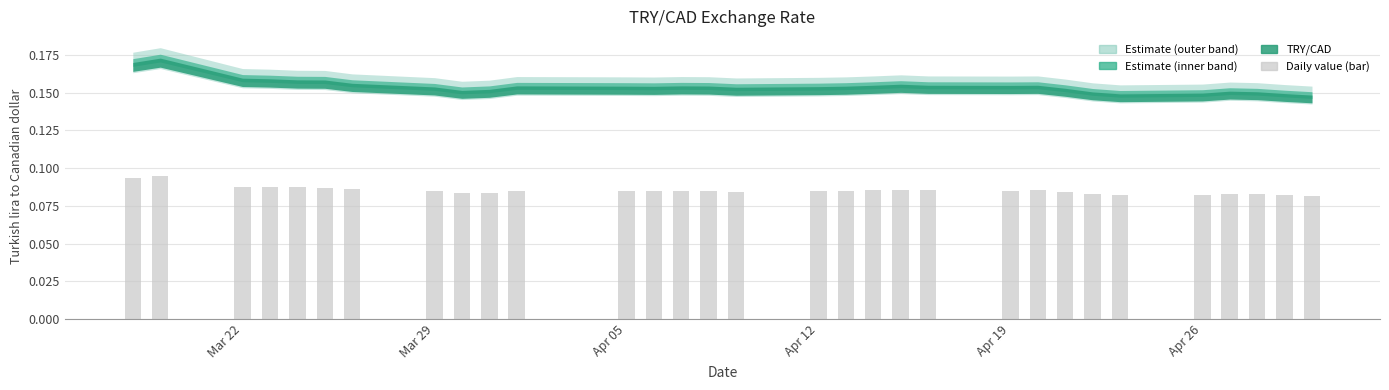

What is the sum of all values?

2.6